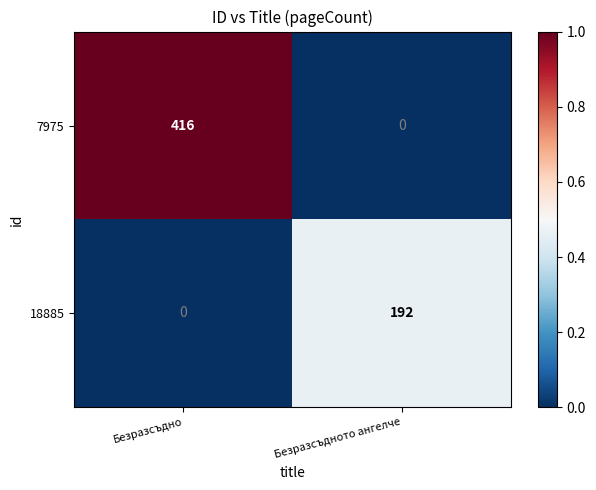

What is the sum of all 18885 values?

192